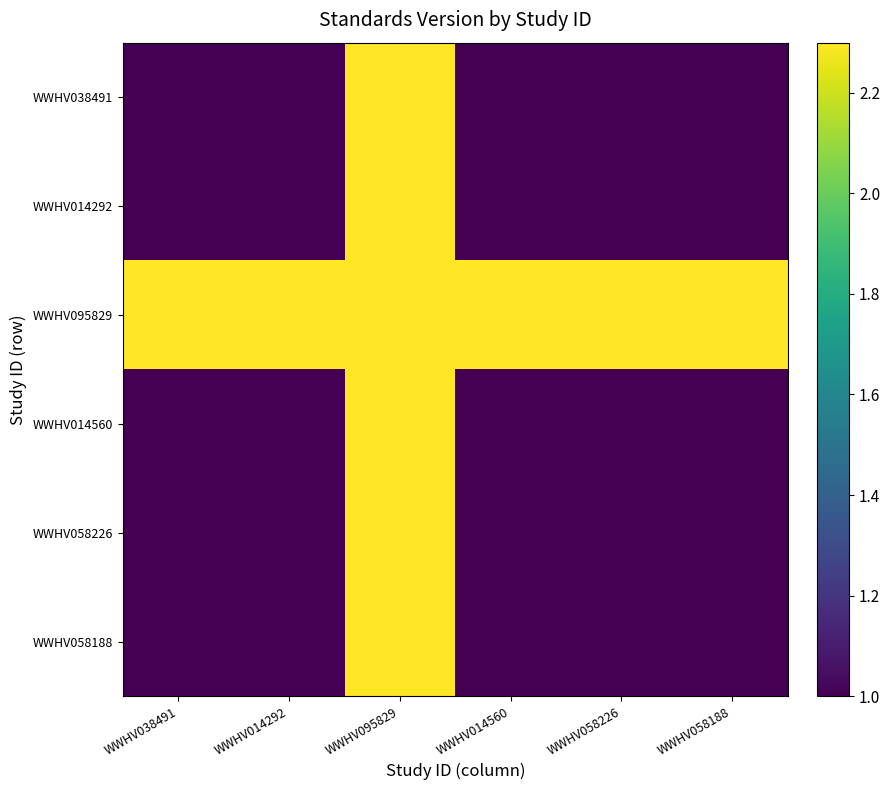

Reading right to left, what are all the values shown in this chart?

WWHV038491: WWHV058188=1.0	WWHV058226=1.0	WWHV014560=1.0	WWHV095829=2.3	WWHV014292=1.0	WWHV038491=1.0
WWHV014292: WWHV058188=1.0	WWHV058226=1.0	WWHV014560=1.0	WWHV095829=2.3	WWHV014292=1.0	WWHV038491=1.0
WWHV095829: WWHV058188=2.3	WWHV058226=2.3	WWHV014560=2.3	WWHV095829=2.3	WWHV014292=2.3	WWHV038491=2.3
WWHV014560: WWHV058188=1.0	WWHV058226=1.0	WWHV014560=1.0	WWHV095829=2.3	WWHV014292=1.0	WWHV038491=1.0
WWHV058226: WWHV058188=1.0	WWHV058226=1.0	WWHV014560=1.0	WWHV095829=2.3	WWHV014292=1.0	WWHV038491=1.0
WWHV058188: WWHV058188=1.0	WWHV058226=1.0	WWHV014560=1.0	WWHV095829=2.3	WWHV014292=1.0	WWHV038491=1.0